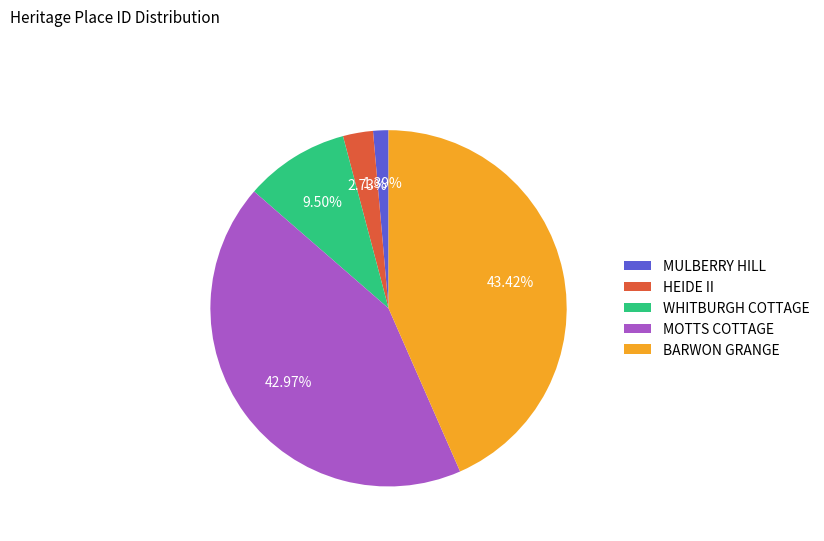

How many slices are in this pie chart?

5